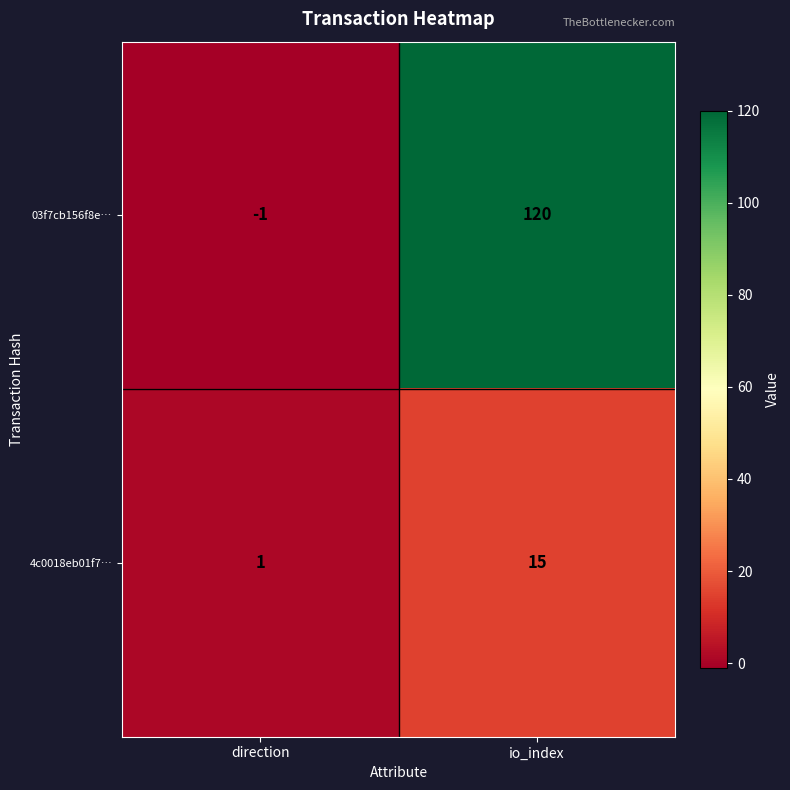

Reading left to right, list all the values displayed in this chart.

03f7cb156f8e…: -1	120
4c0018eb01f7…: 1	15